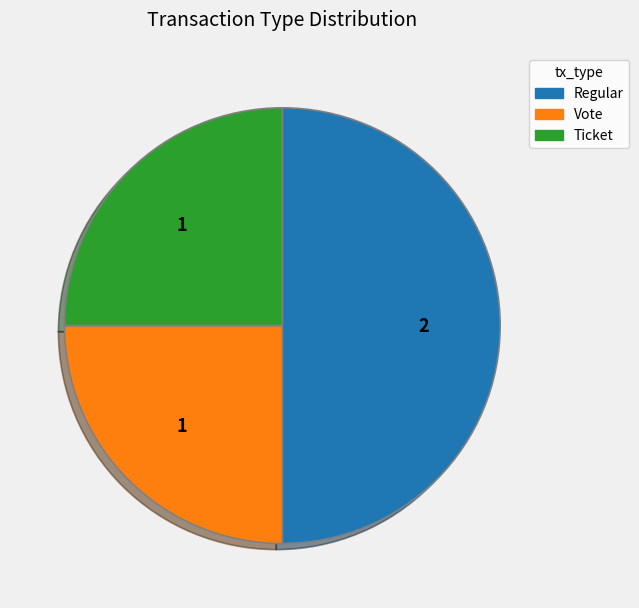

Is Vote the majority of the pie?

No